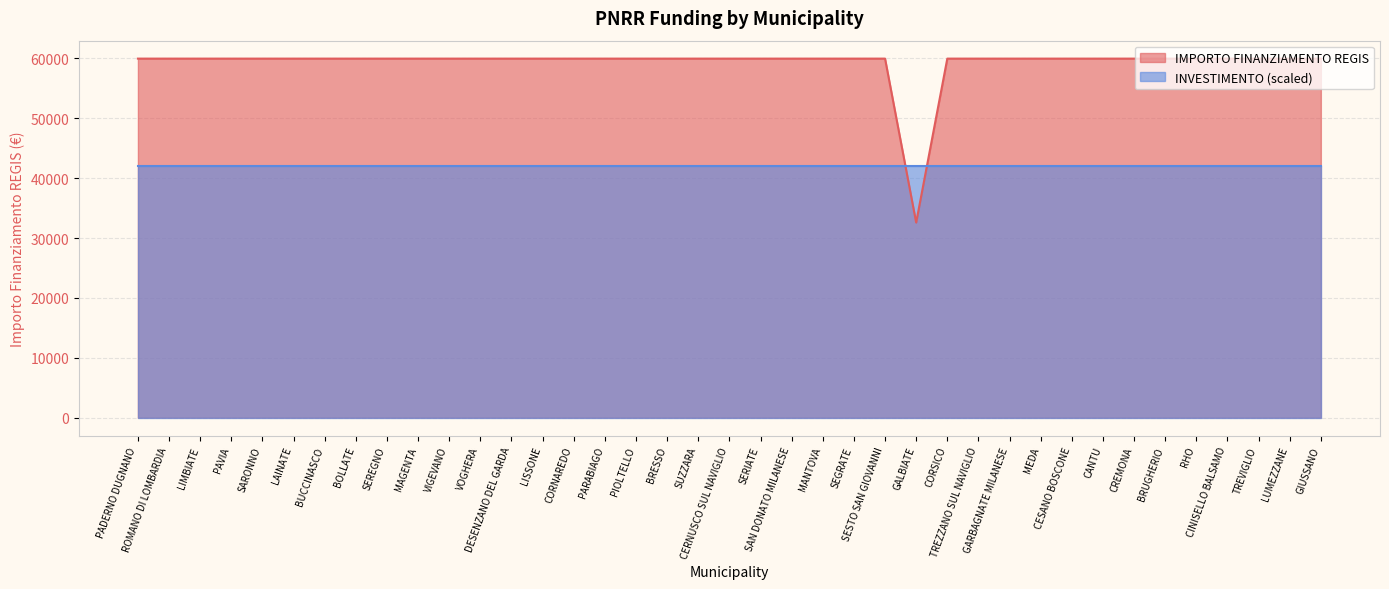

Does the chart have visible grid lines?

Yes